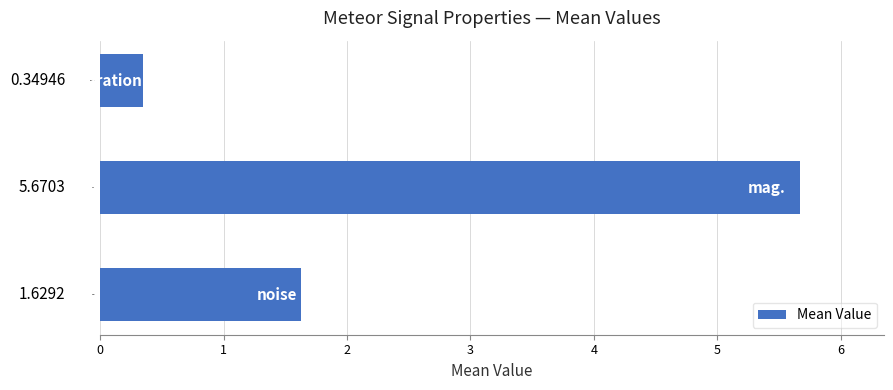

What is the difference between the maximum and minimum values?

5.3